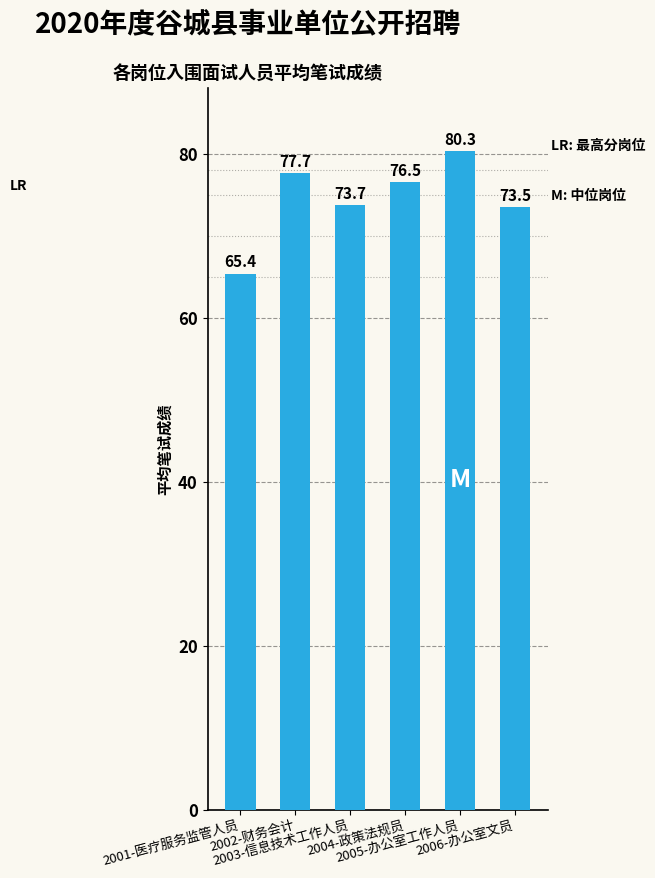

Approximately how many times larger is the value at 2006-办公室文员 compared to 2002-财务会计?

0.9